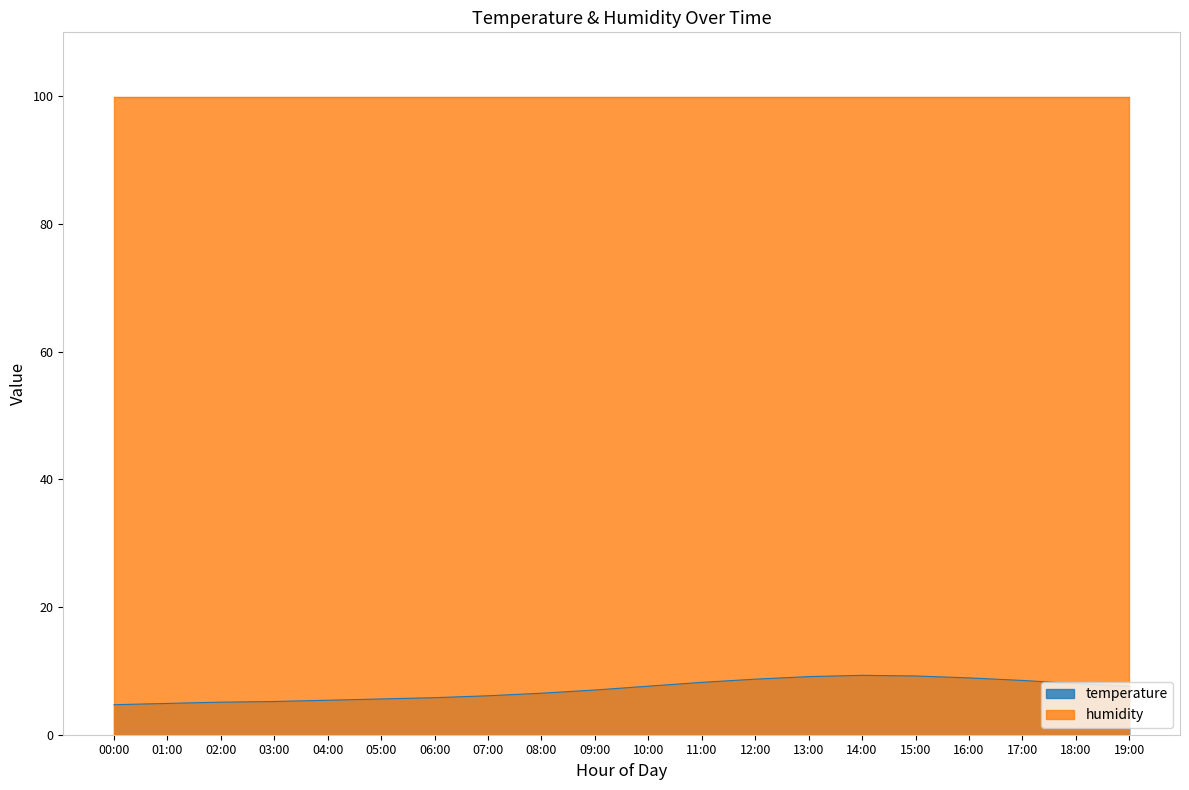

Reading left to right, what are all the values shown in this chart?

4.7	4.9	5.1	5.2	5.4	5.6	5.8	6.1	6.5	7.0	7.6	8.2	8.7	9.1	9.3	9.2	8.9	8.5	8.0	7.6